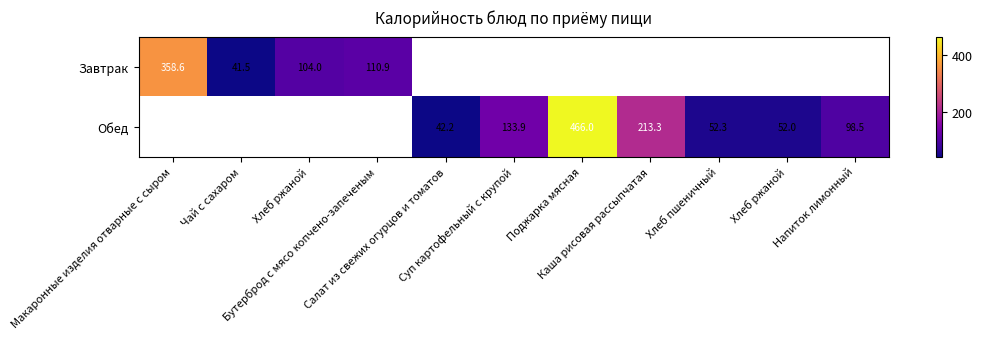

What value does the Обед series have at Хлеб пшеничный?

52.3